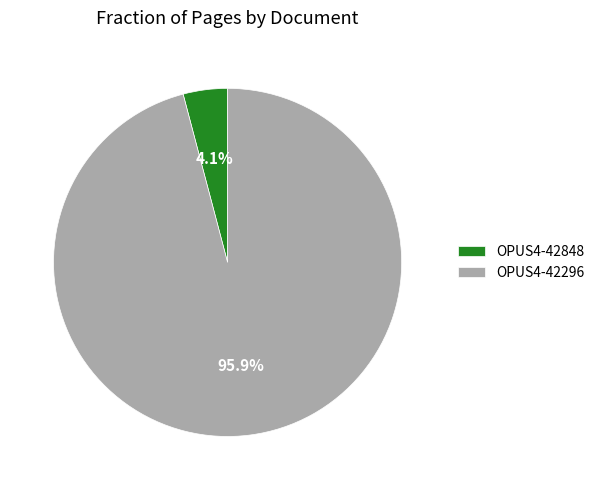

To the nearest percent, what portion does OPUS4-42848 represent?

4%